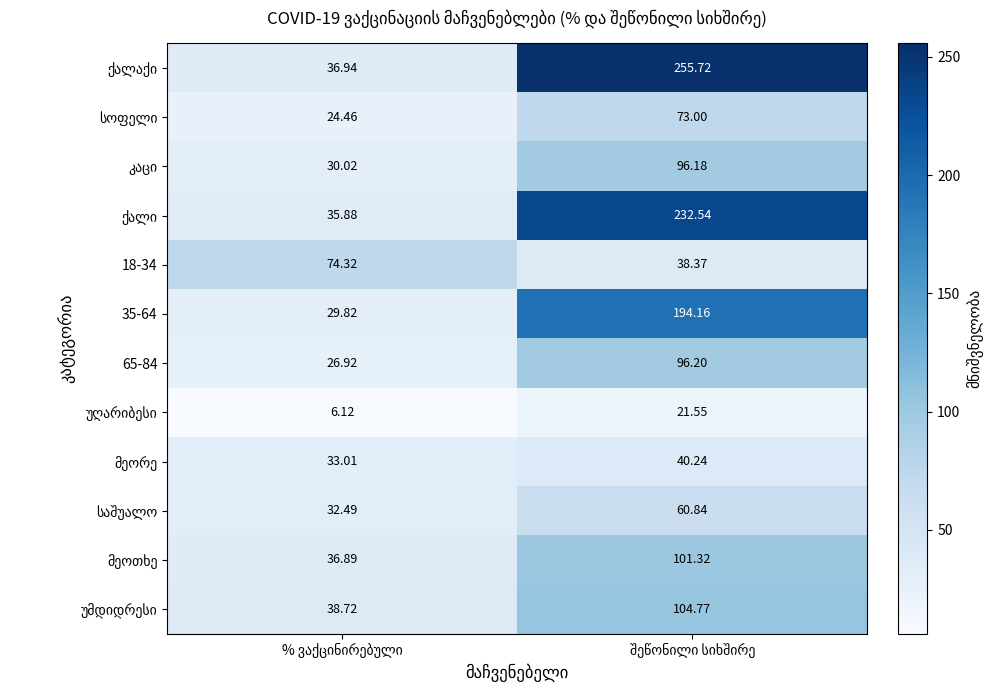

Is the value of საშუალო at შეწონილი სიხშირე greater than the value of კაცი at შეწონილი სიხშირე?

No